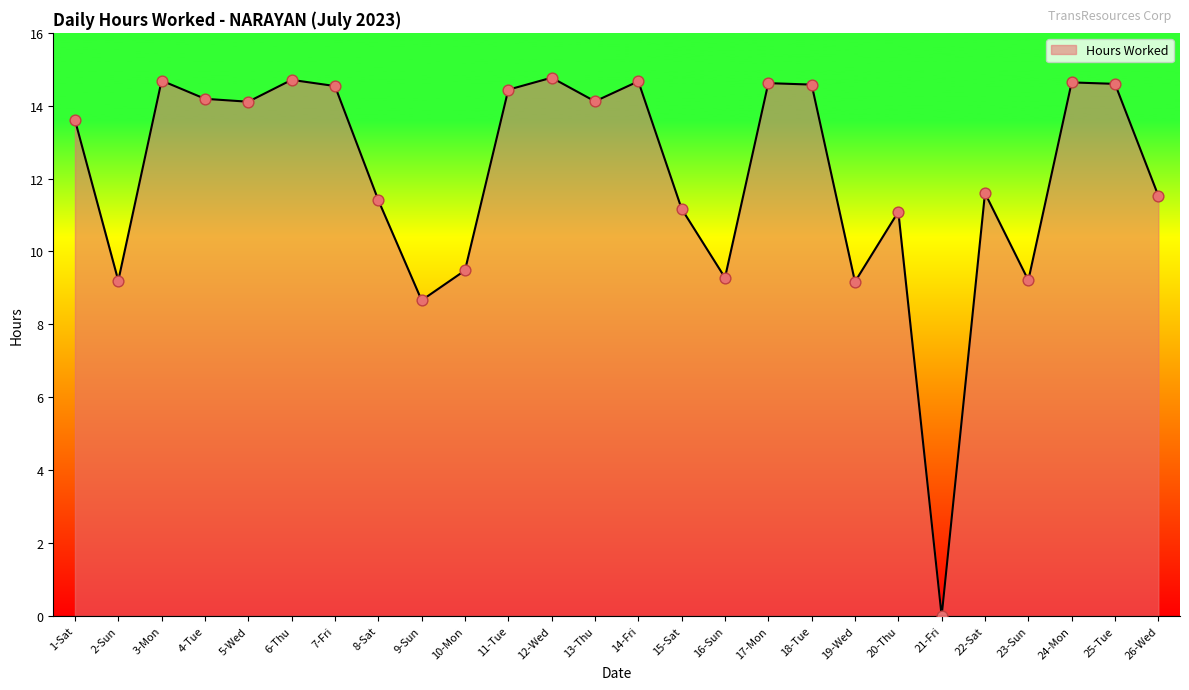

Between 13-Thu and 26-Wed, which is larger?

13-Thu